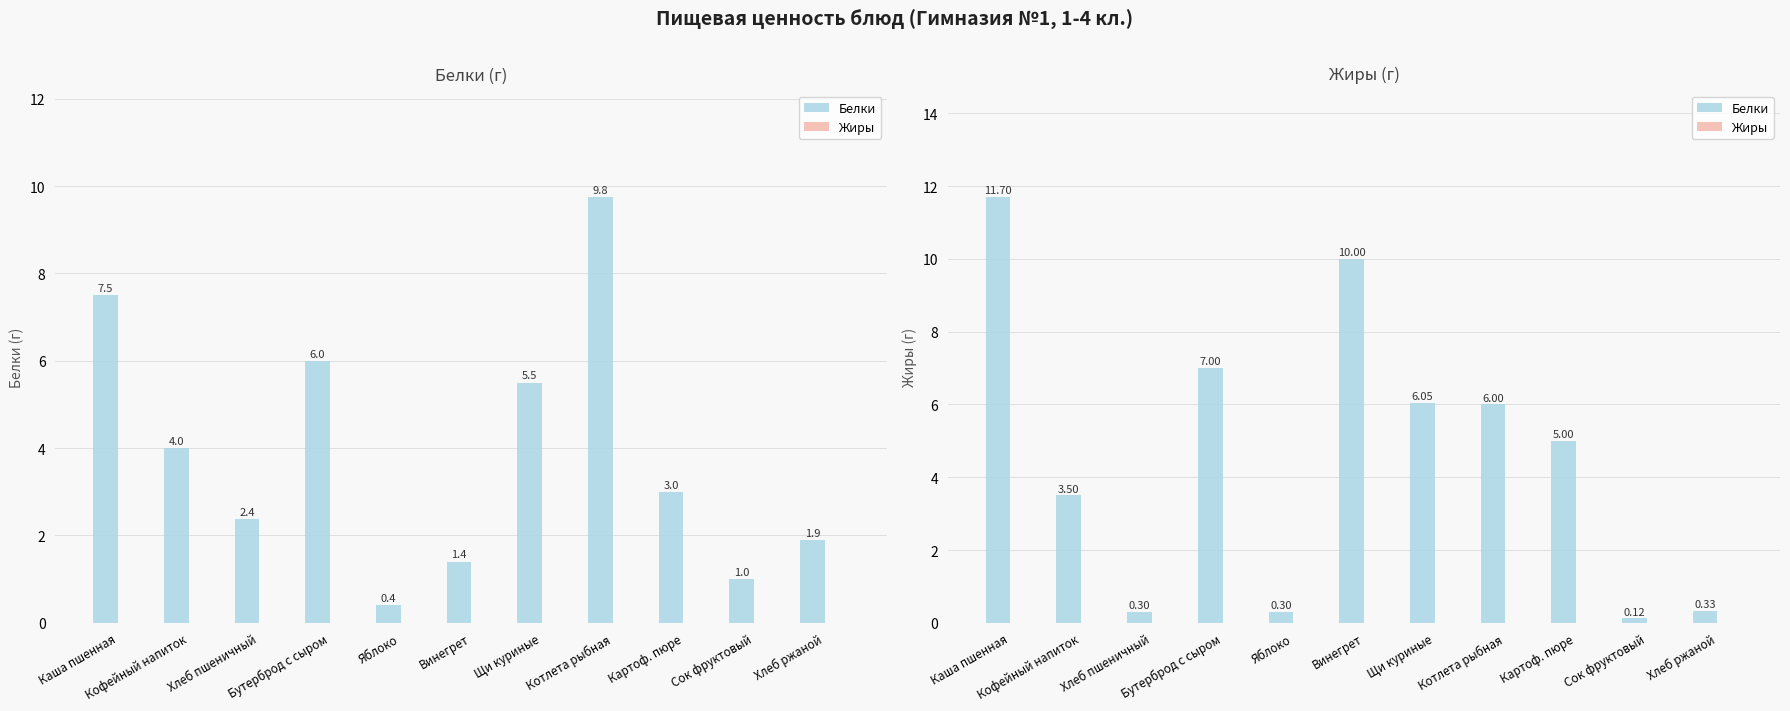

At which category is the sum across all series the highest?

Каша пшенная